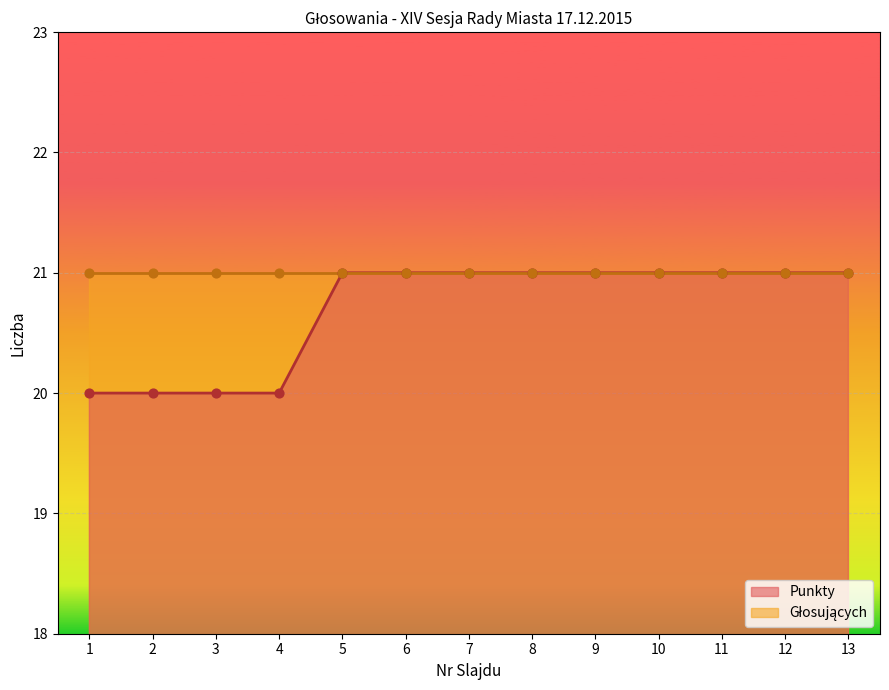

Between 12 and 10, which is larger?

12